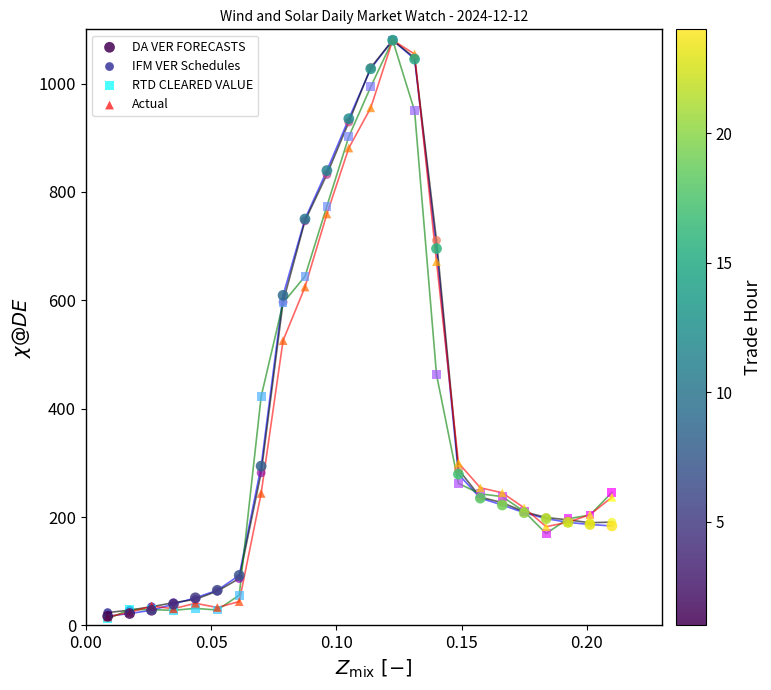

In the DA VER FORECASTS series, what Y value is closest to 548?

609.1